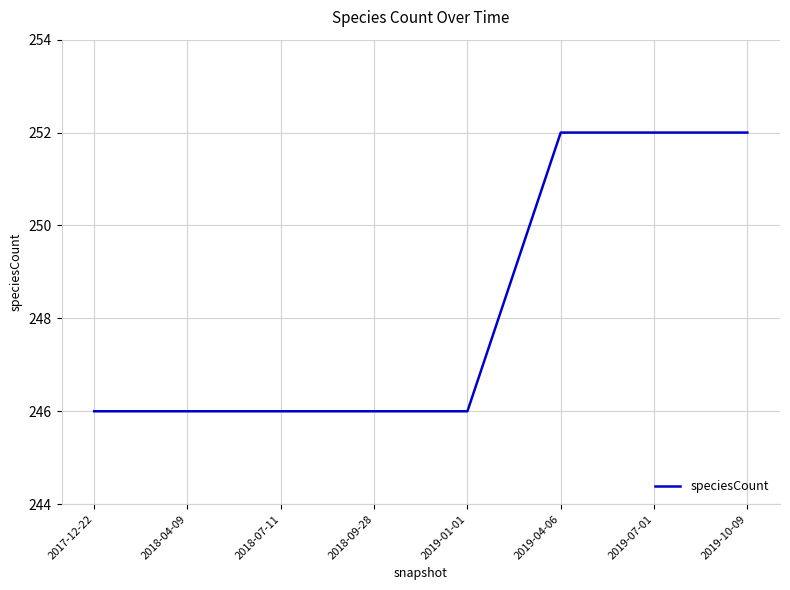

How many lines are shown in the chart?

1